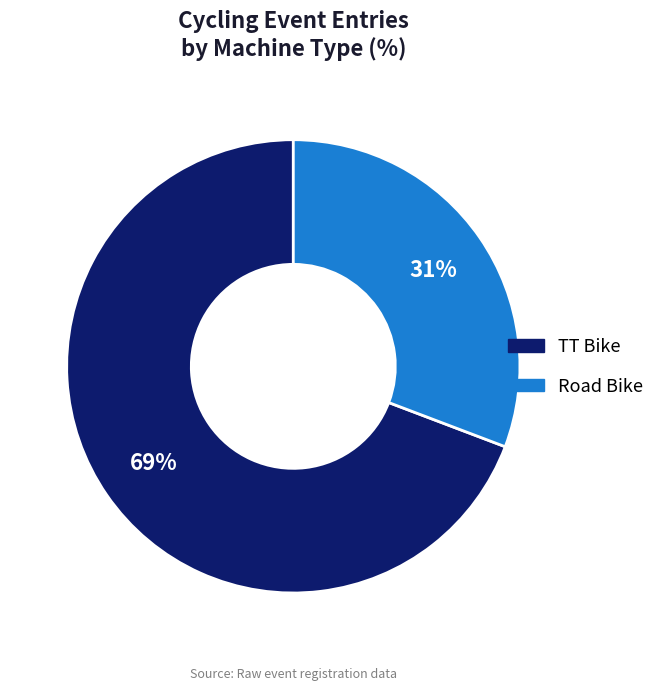

What percentage is the Road Bike slice, to the nearest percent?

31%